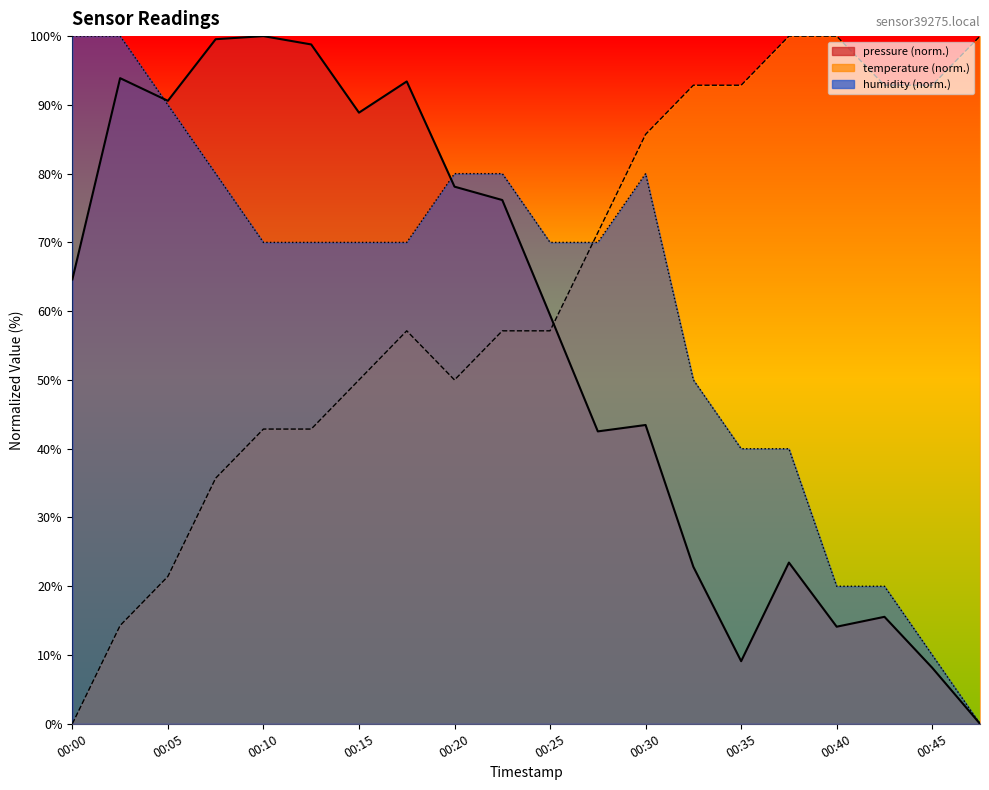

Rank the series by their average value, from highest to lowest.

temperature, humidity, pressure